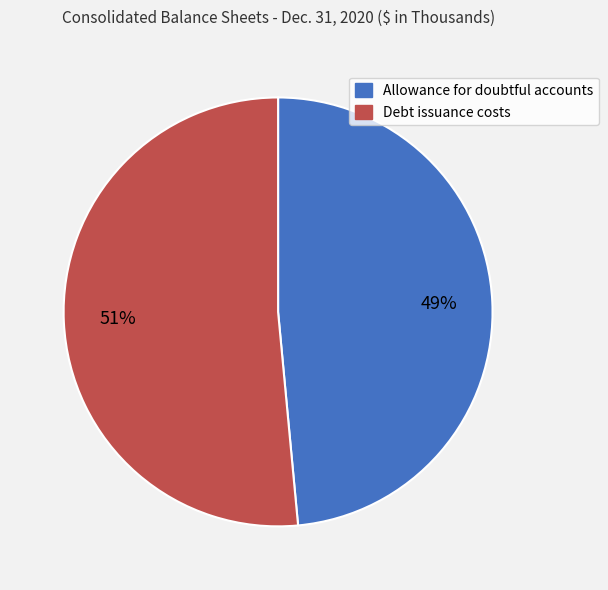

Between Debt issuance costs and Allowance for doubtful accounts, which is larger?

Debt issuance costs